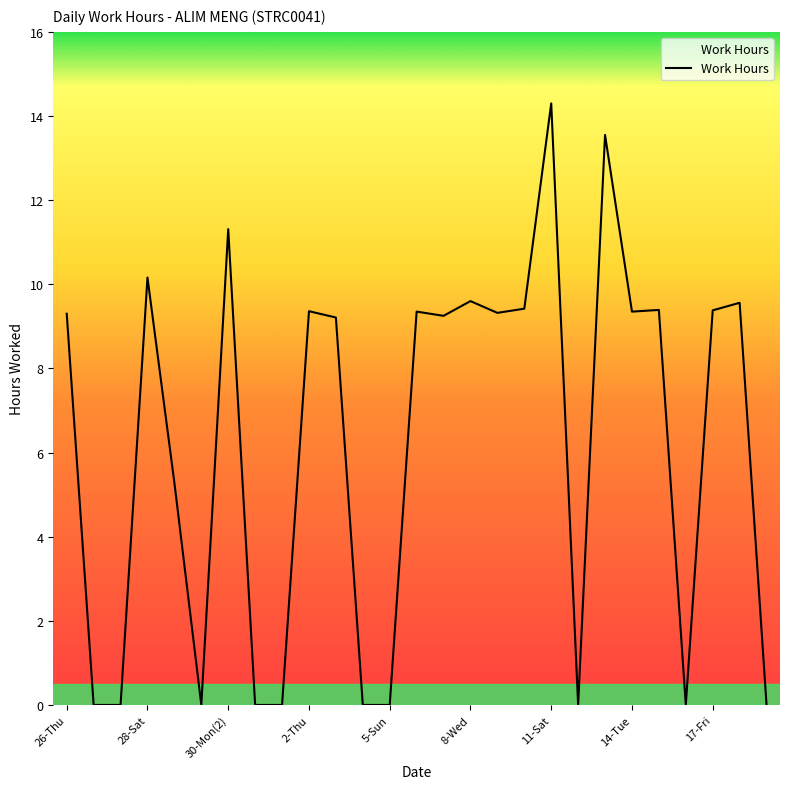

What is the maximum value shown in the chart?

14.3